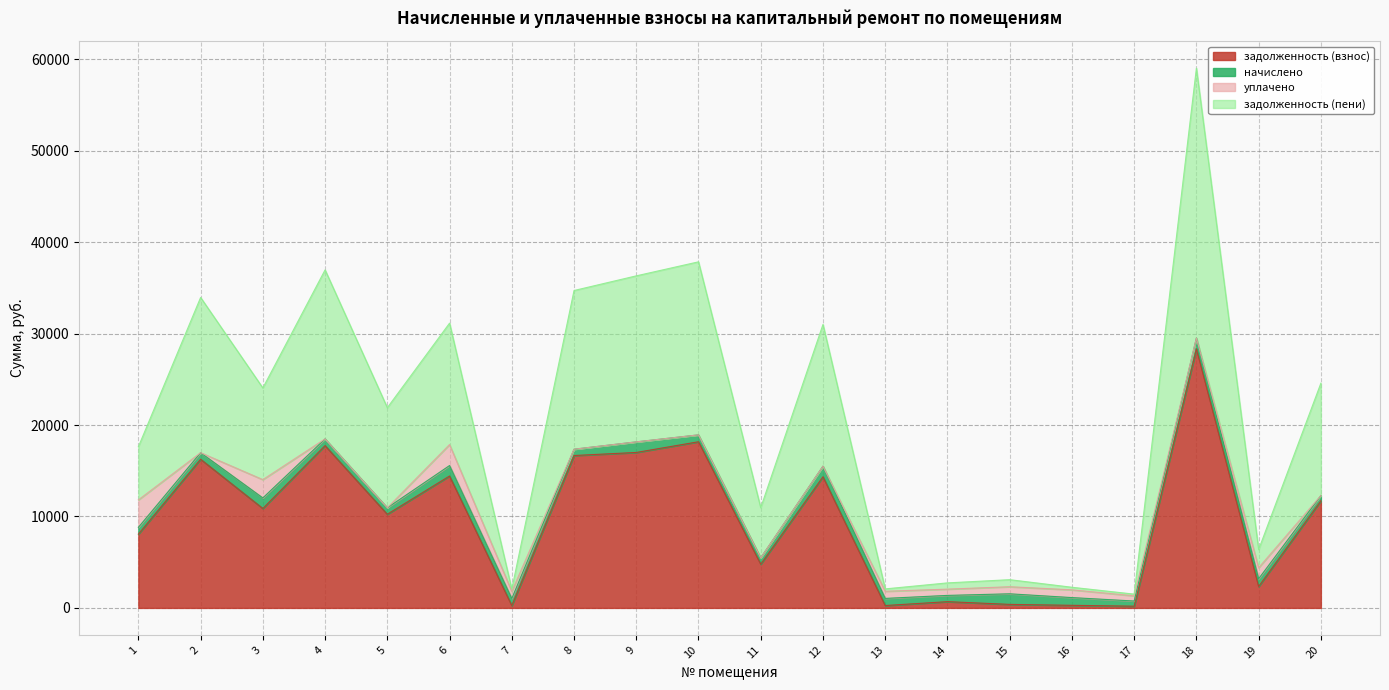

What is the value of the задолженность (взнос) point at the 1st from the left?

8067.5